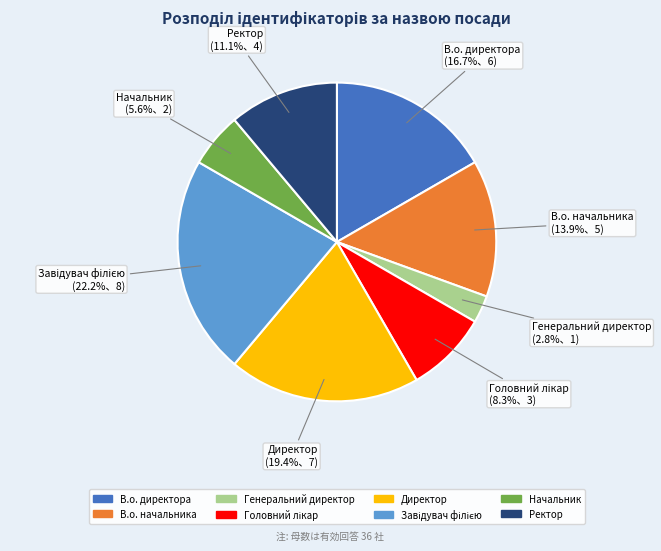

To the nearest percent, what portion does В.о. начальника represent?

14%